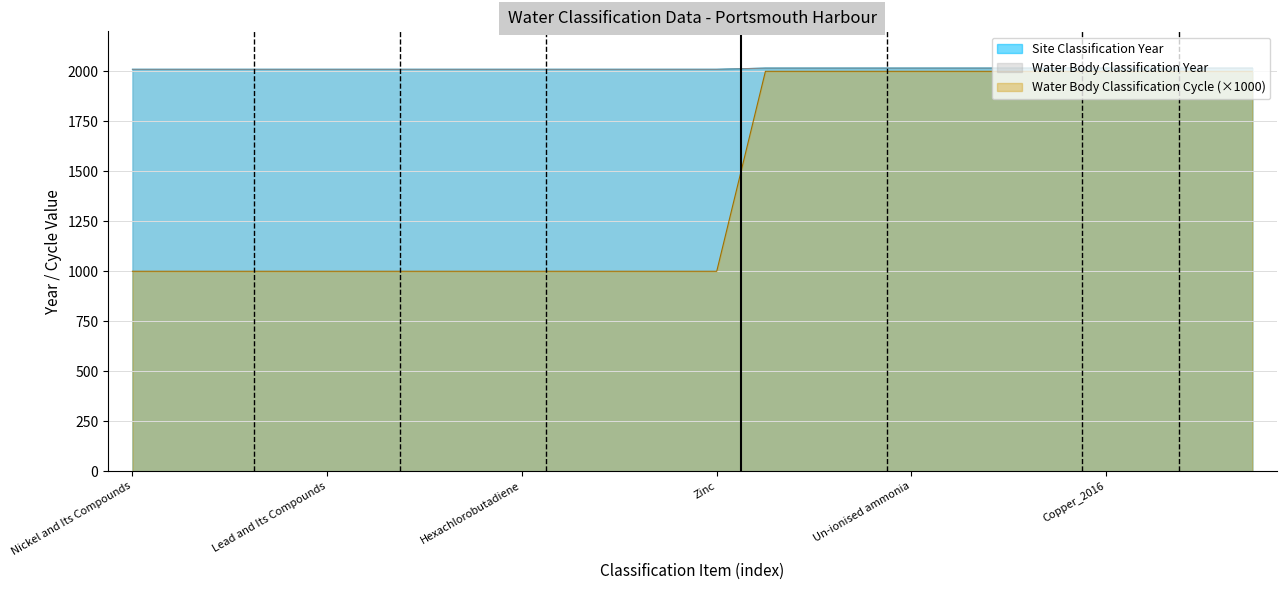

What is the minimum value shown in the chart?

1000